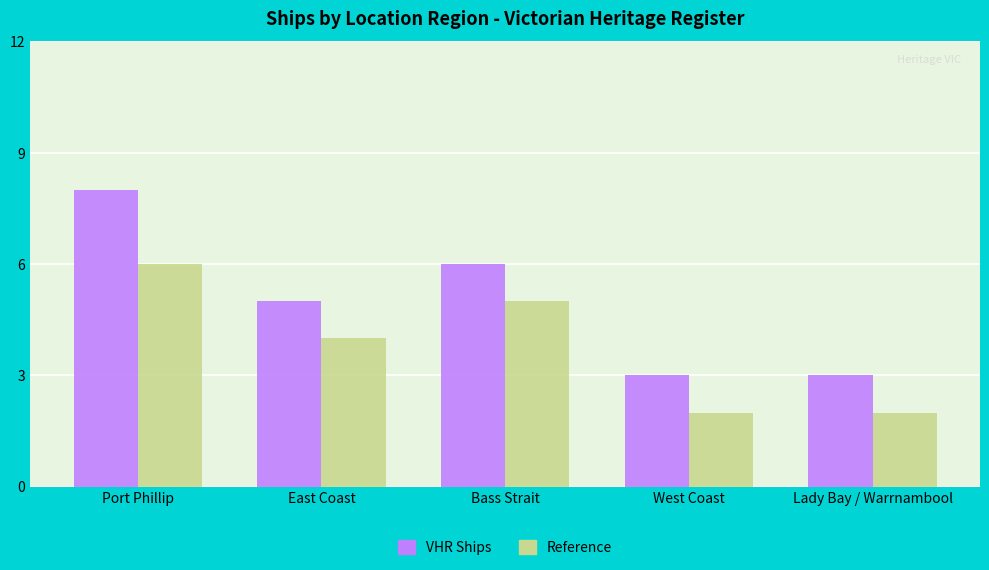

What is the label of the 4th bar from the left?

West Coast